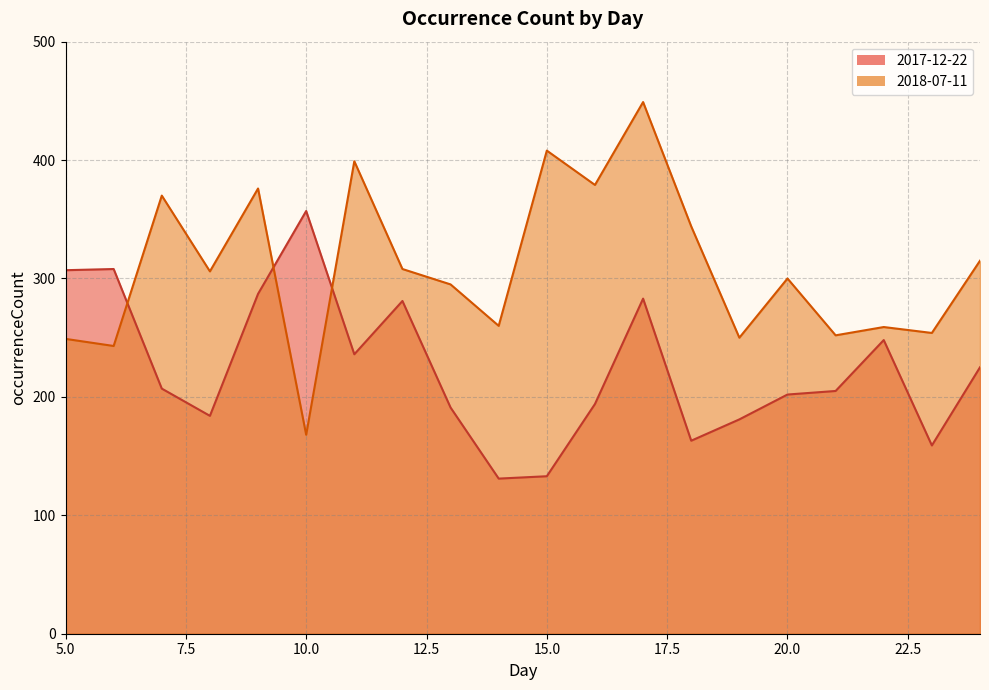

Does the chart display data point markers on the line(s)?

No